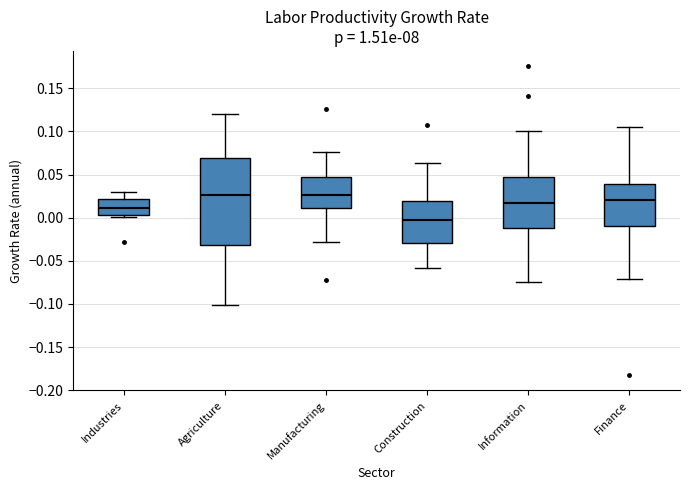

Reading left to right, read every box against the y-axis: the position of its median line, the range the box covers, and the ends of its whiskers. The values are not printed on the chart, so give them approximately, as read against the axis.

Industries: median 0.010, box 0.005 to 0.020, whiskers 0.000 to 0.030
Agriculture: median 0.025, box -0.030 to 0.070, whiskers -0.100 to 0.120
Manufacturing: median 0.025, box 0.010 to 0.045, whiskers -0.030 to 0.075
Construction: median 0.000, box -0.030 to 0.020, whiskers -0.060 to 0.065
Information: median 0.015, box -0.010 to 0.045, whiskers -0.075 to 0.100
Finance: median 0.020, box -0.010 to 0.040, whiskers -0.070 to 0.105